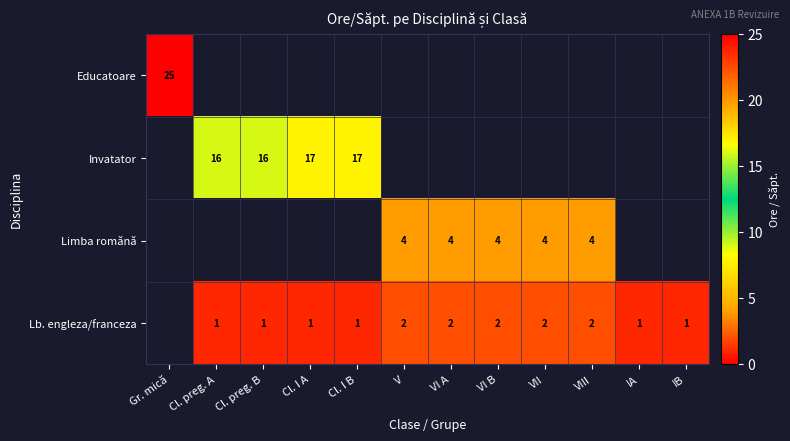

At how many categories does at least one series exceed 24?

1